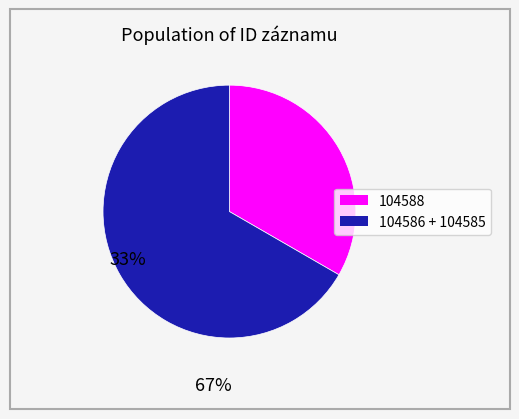

Does any single category account for the majority?

Yes